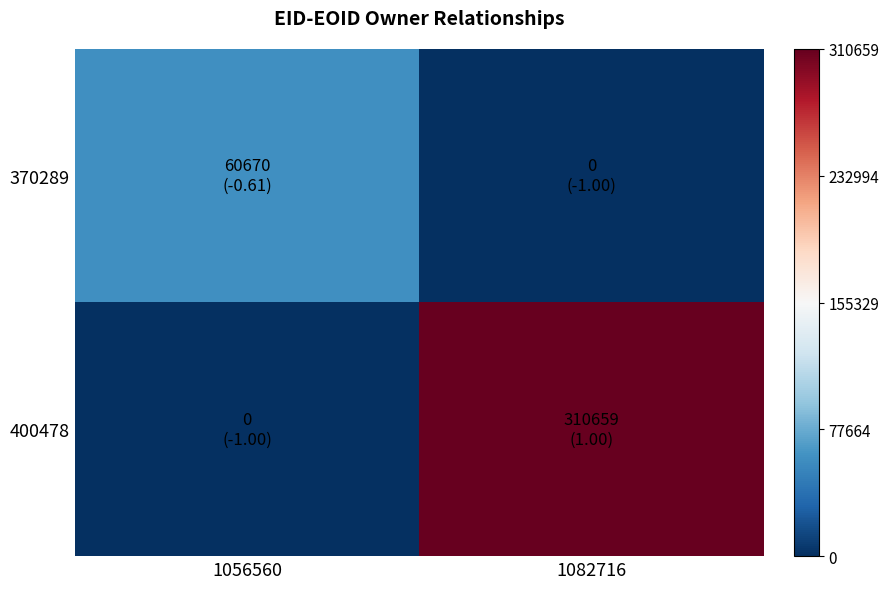

Between 1056560 and 1082716, which series saw the biggest shift?

400478